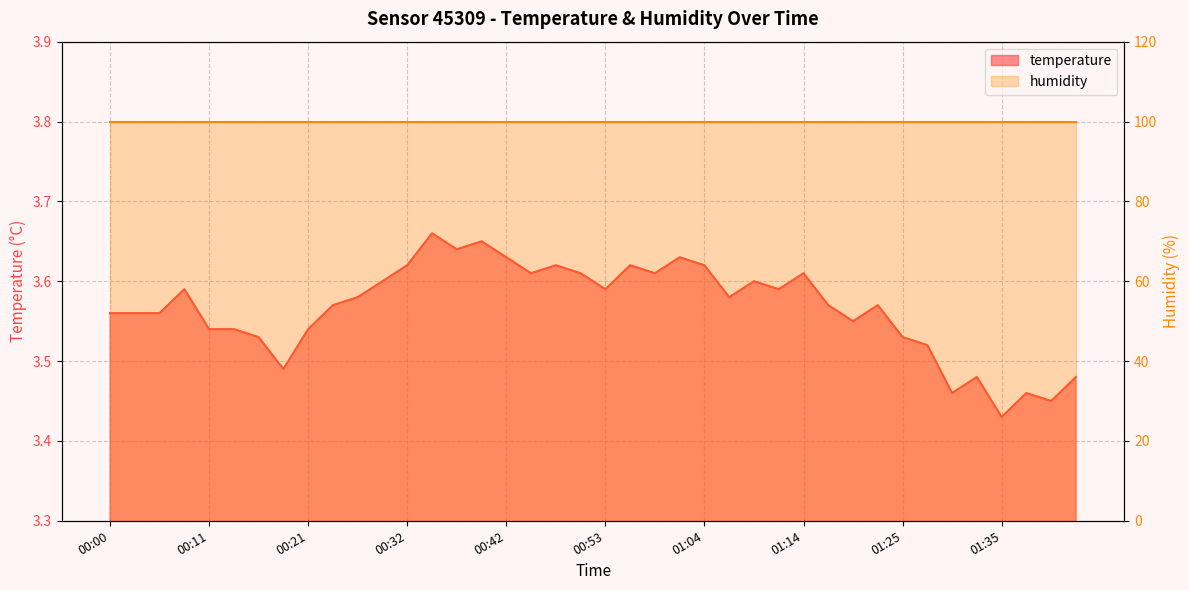

Rank the categories by value from highest to lowest.

00:34, 00:40, 00:37, 00:42, 01:01, 00:32, 00:48, 00:56, 01:04, 00:45, 00:50, 00:58, 01:14, 00:29, 01:09, 00:08, 00:53, 01:12, 00:26, 01:06, 00:24, 01:17, 01:22, 00:00, 00:03, 00:05, 01:20, 00:11, 00:13, 00:21, 00:16, 01:25, 01:27, 00:18, 01:33, 01:43, 01:30, 01:38, 01:41, 01:35